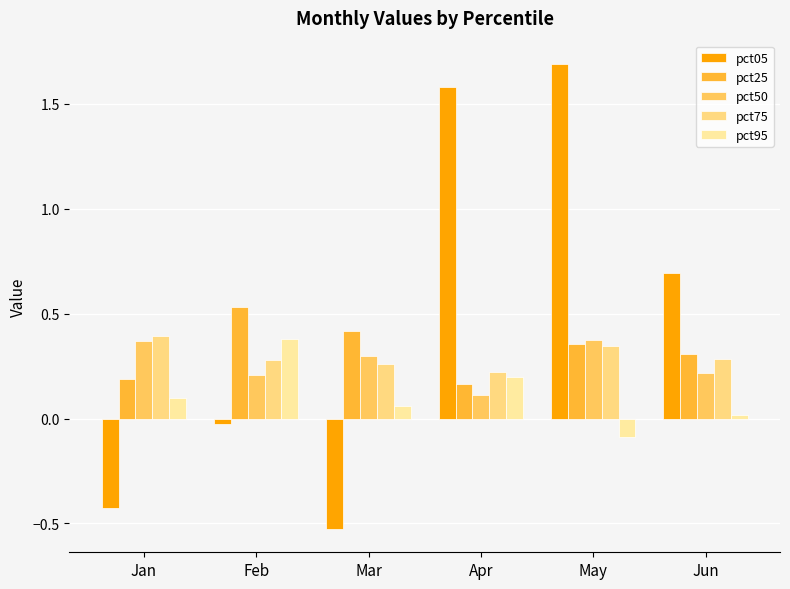

What is the highest value of the pct95 series?

0.4